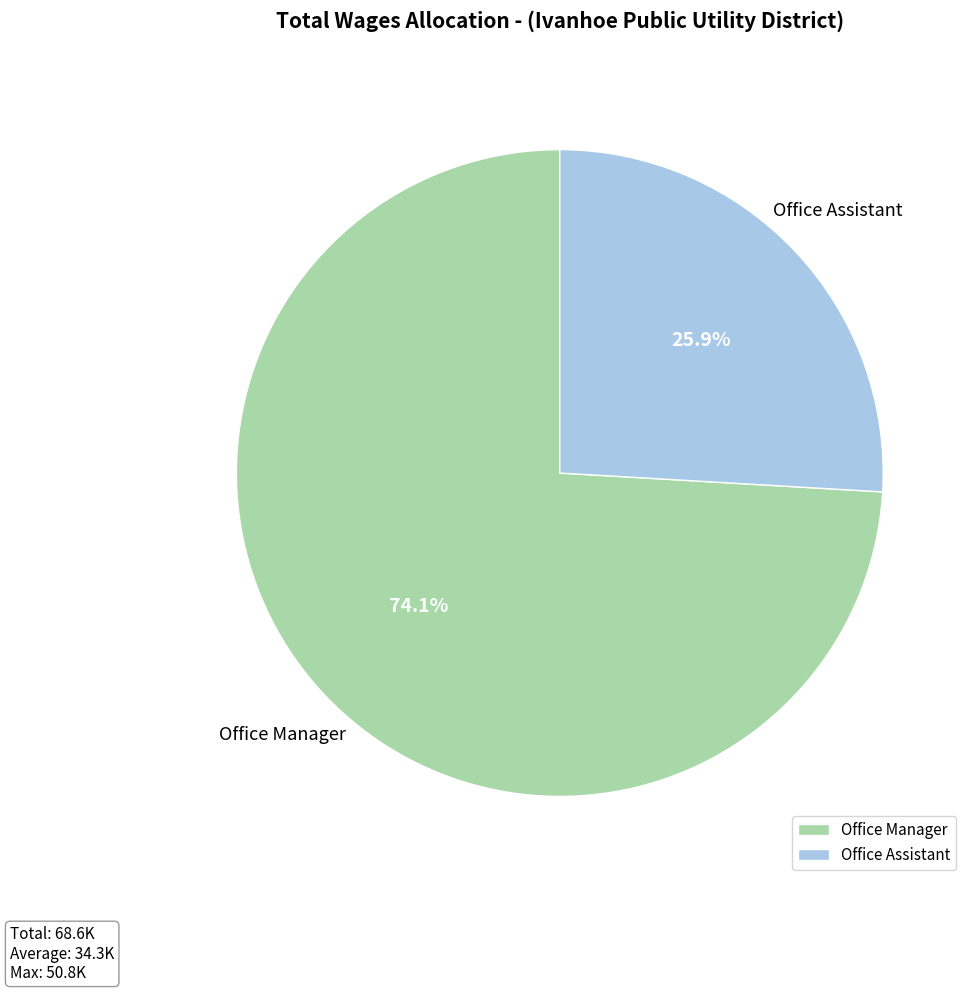

The Office Assistant slice represents 26% of the pie. True or false?

True